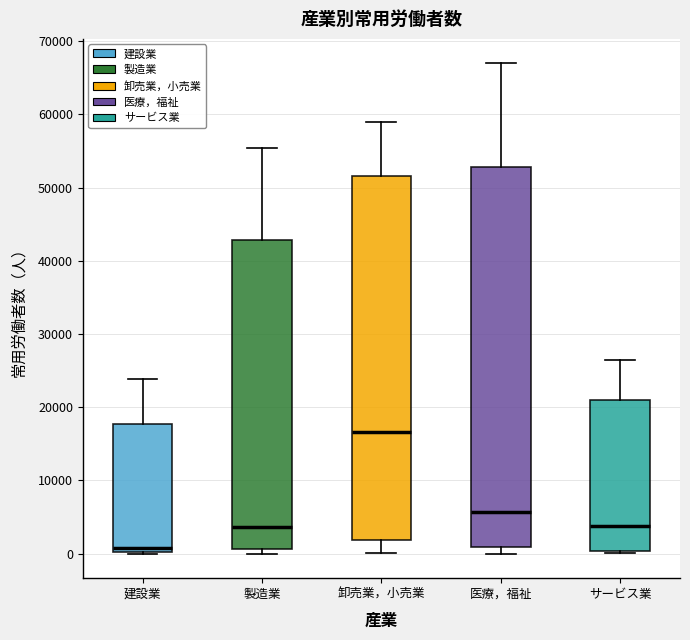

Which box's median line is the lowest?

建設業